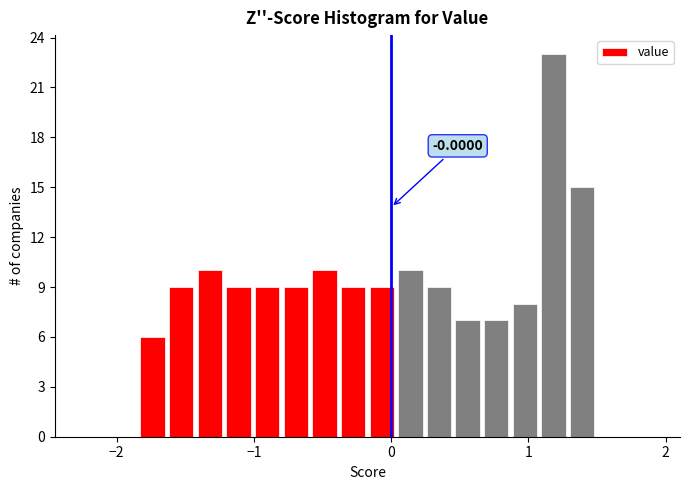

Around what value on the x-axis is the tallest bar? Give the approximate position of its centre, as read against the axis.

1.2